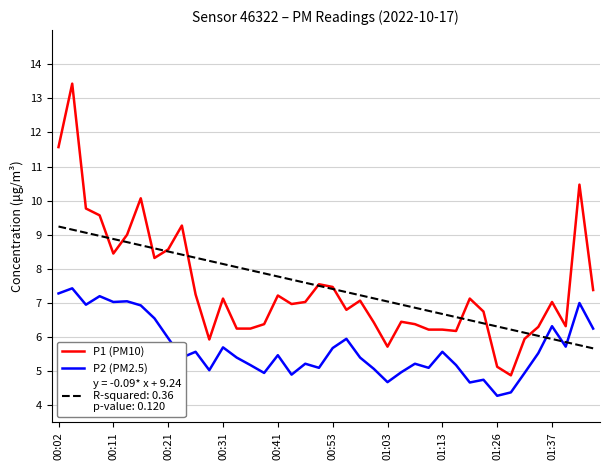

What is the greatest value displayed?

13.4